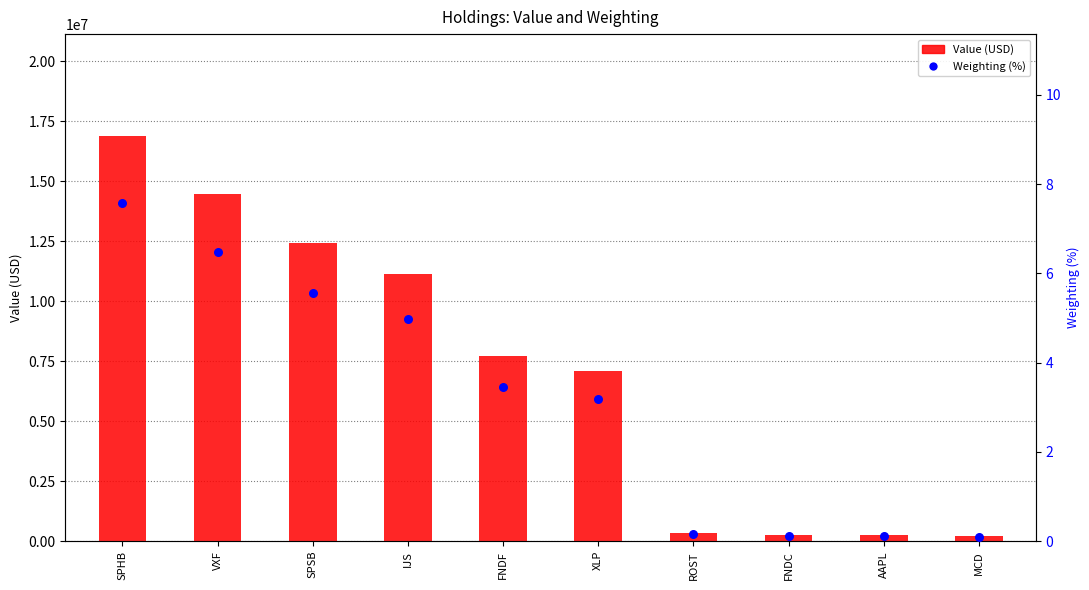

What are all the series names shown in the legend?

Value (USD), Weighting (%)